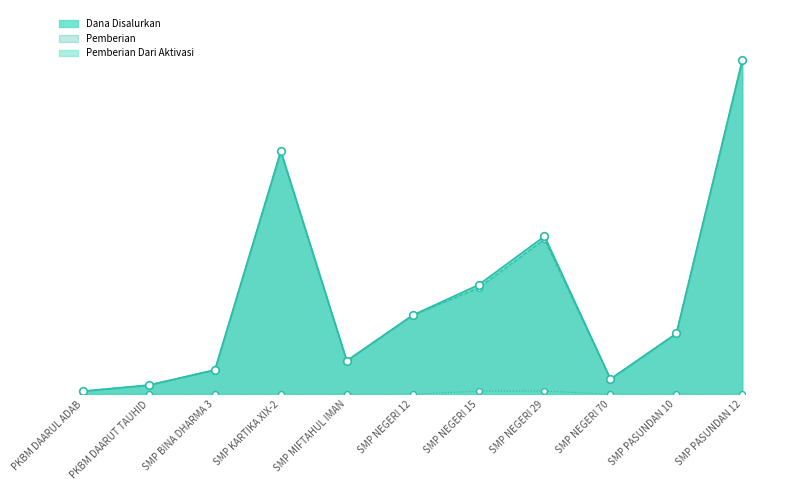

What is the total value across all series at SMP NEGERI 29?

39000000